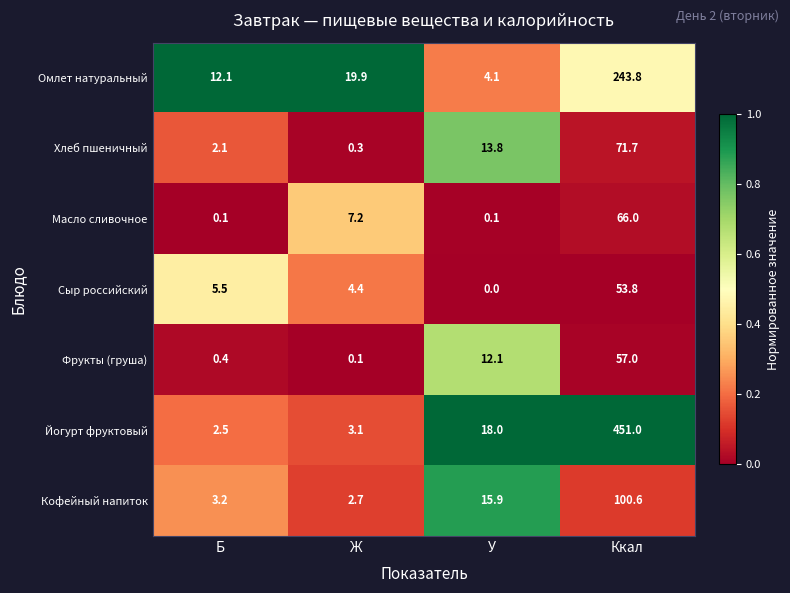

Which label corresponds to the largest value in the chart?

Ккал